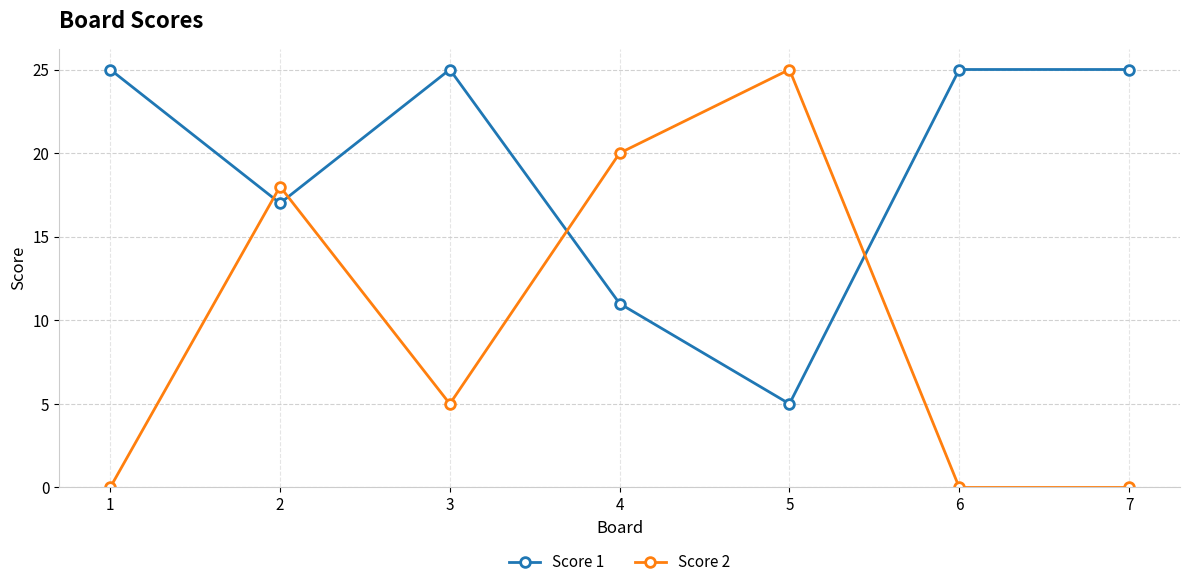

Is this an area chart (filled region under the line)?

No